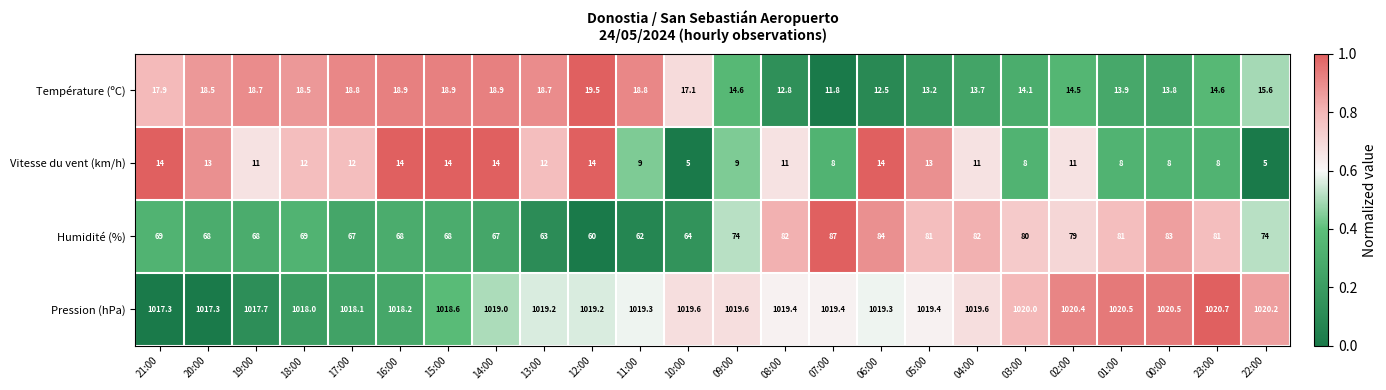

Which series has the largest total across all categories?

Pression (hPa)